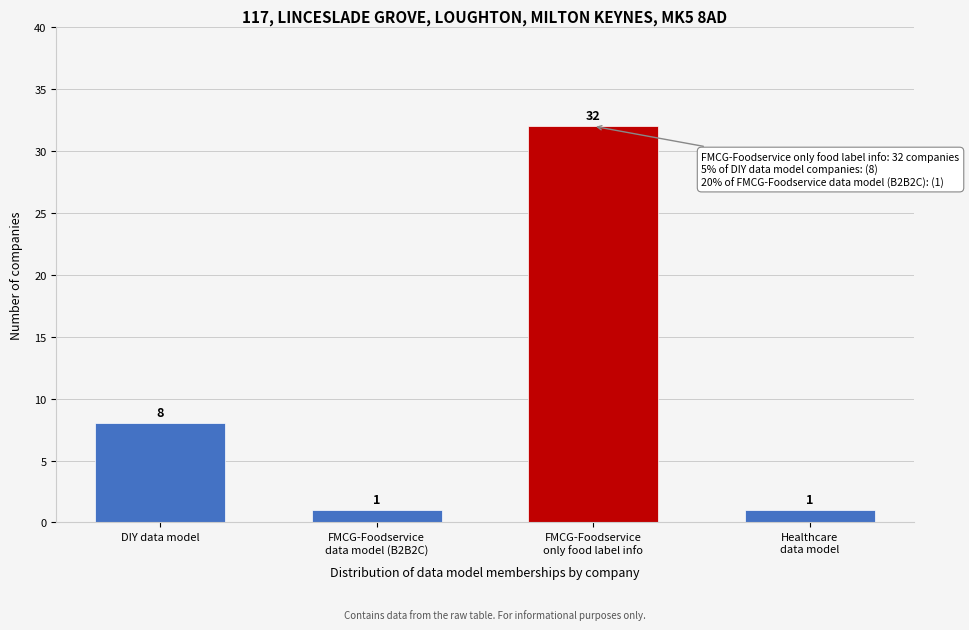

Reading right to left, extract all data points from this chart.

1	32	1	8